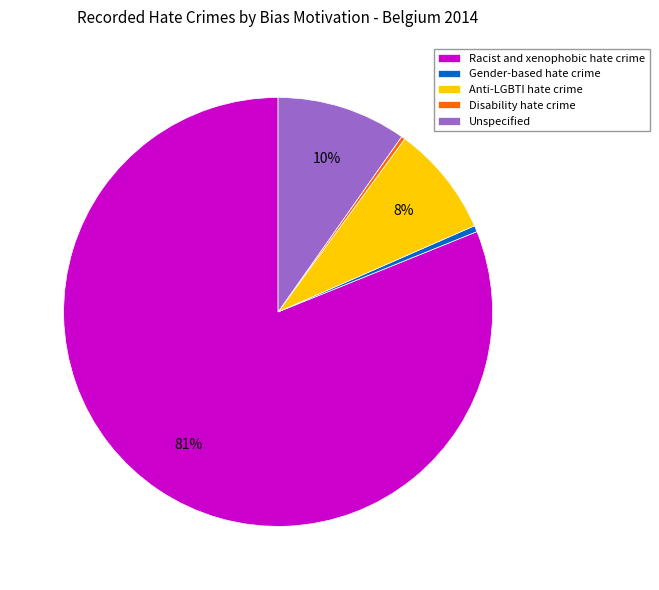

Do Disability hate crime and Unspecified together represent more than half of the pie?

No